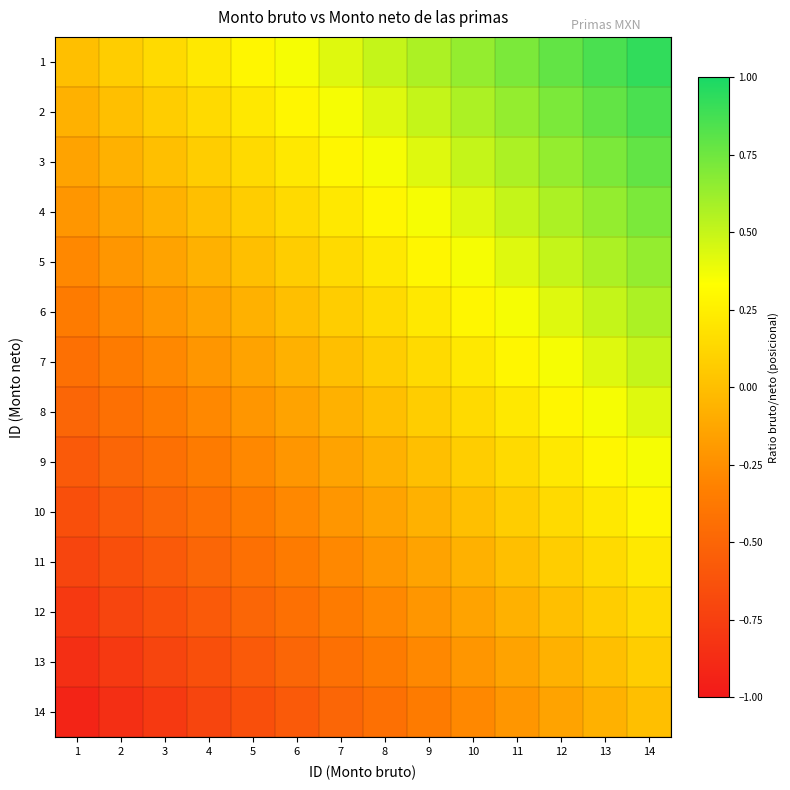

List the series in order of their peak value, highest first.

1, 2, 3, 4, 5, 6, 7, 8, 9, 10, 11, 12, 13, 14